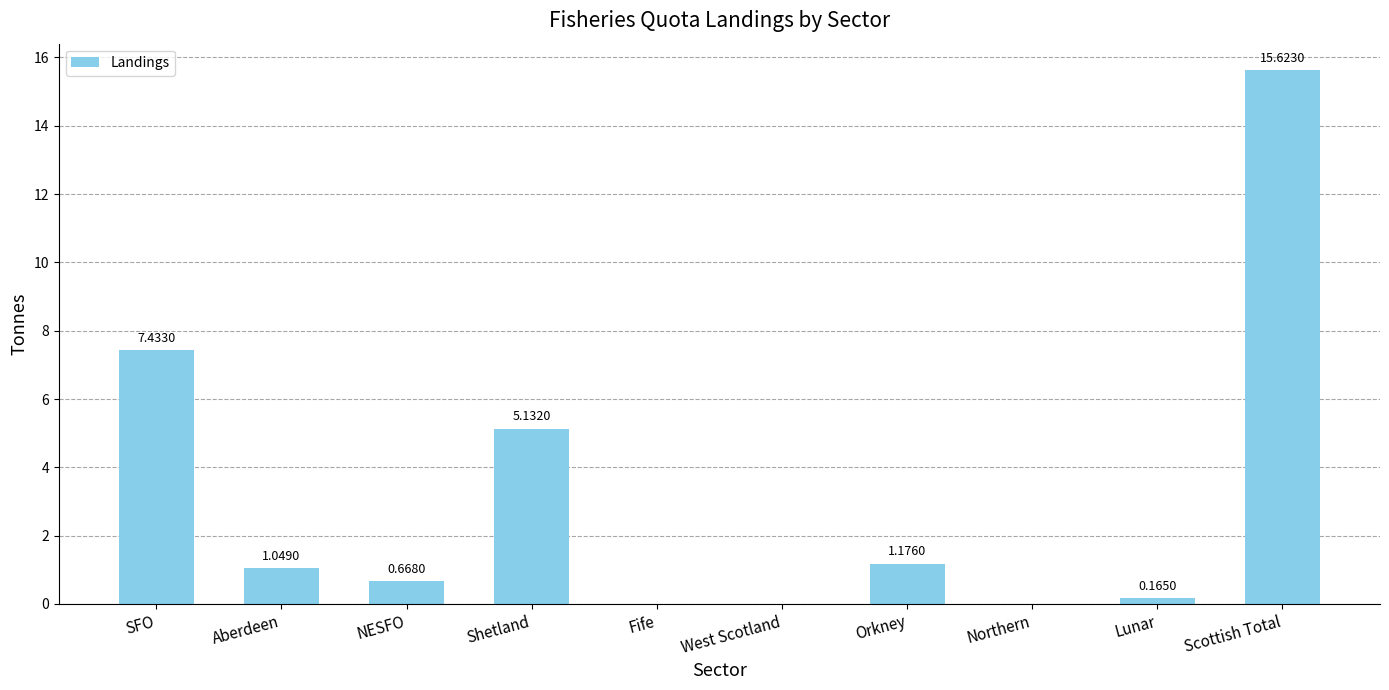

What is the maximum value shown in the chart?

15.6